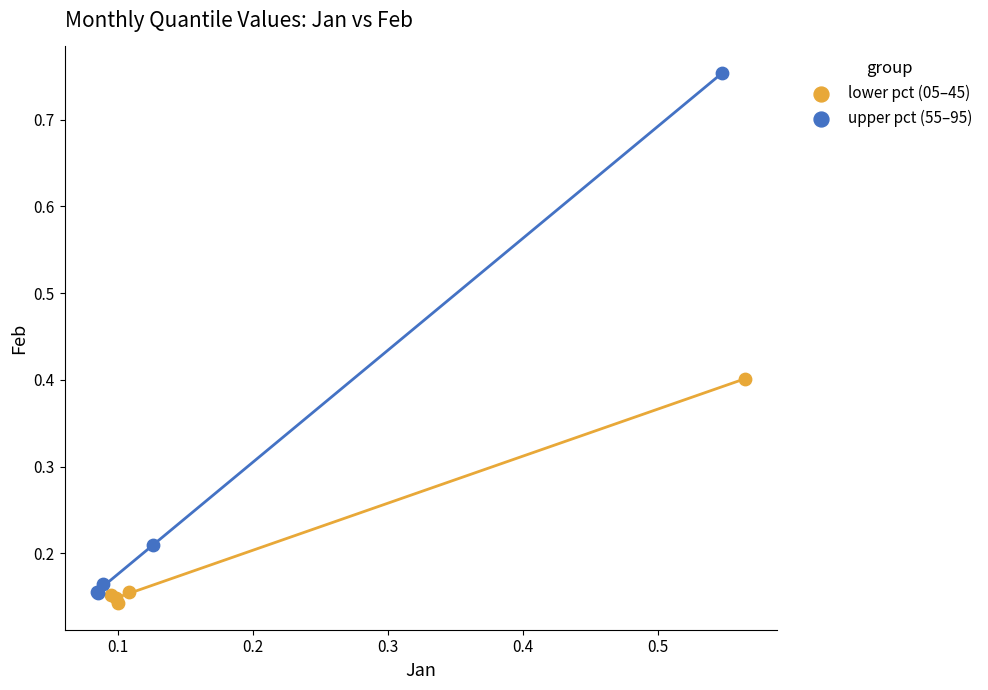

Which series contains the highest Y value?

upper pct (55–95)